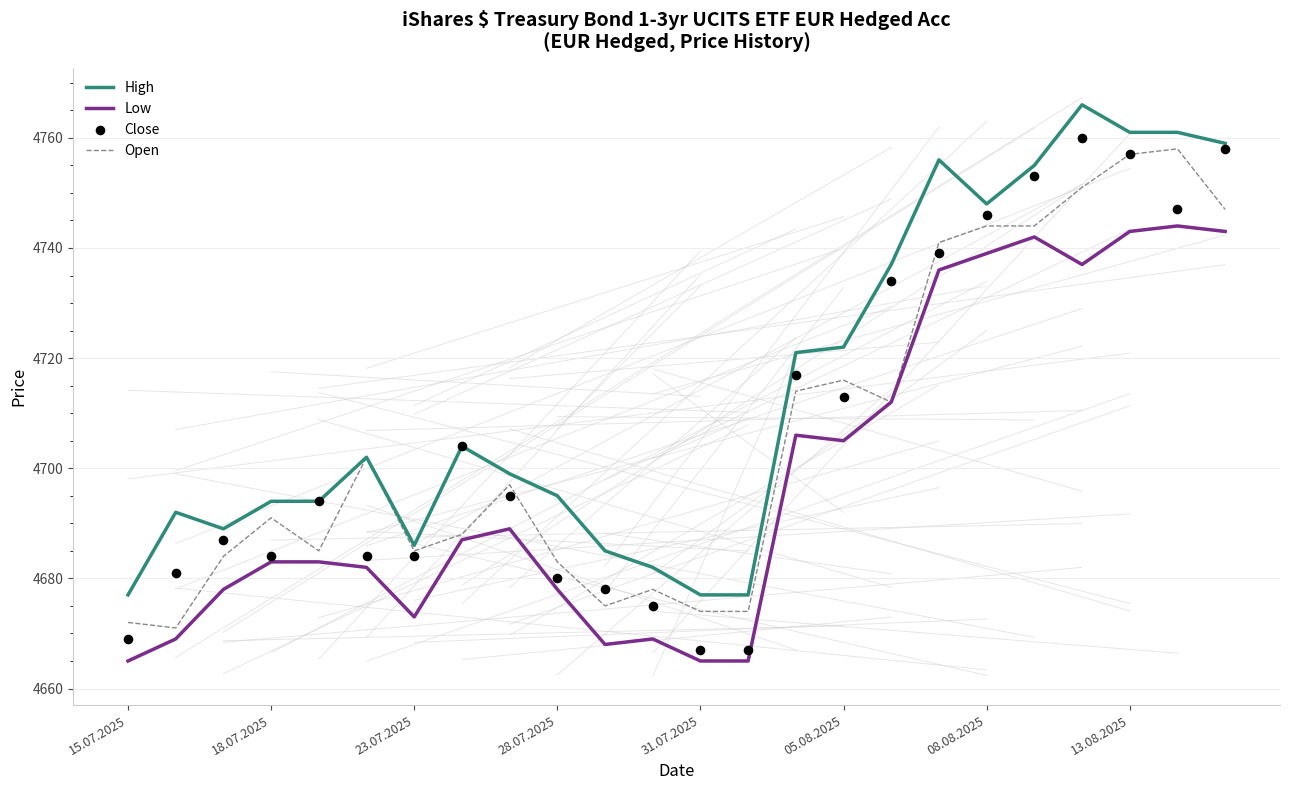

At how many categories does at least one series exceed 4677?

21